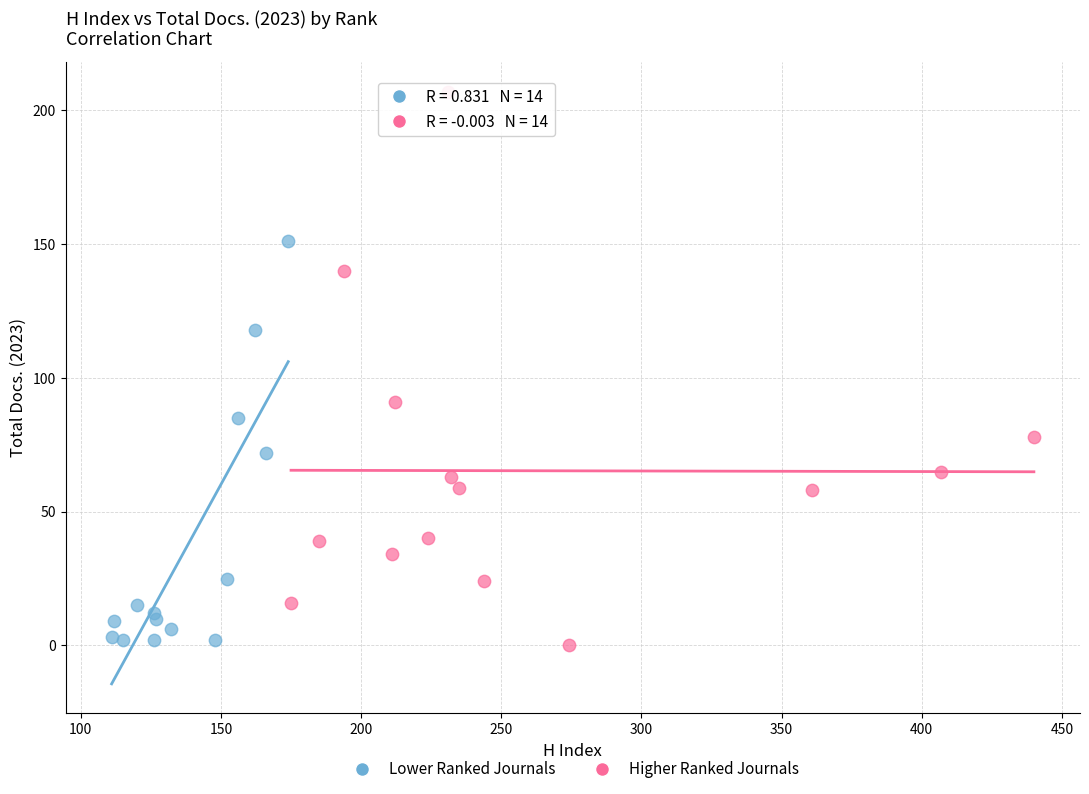

Which series has the widest spread of Y values?

Higher Ranked Journals